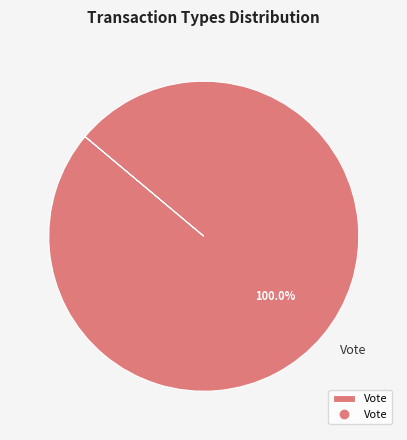

How many segments does this pie chart have?

1